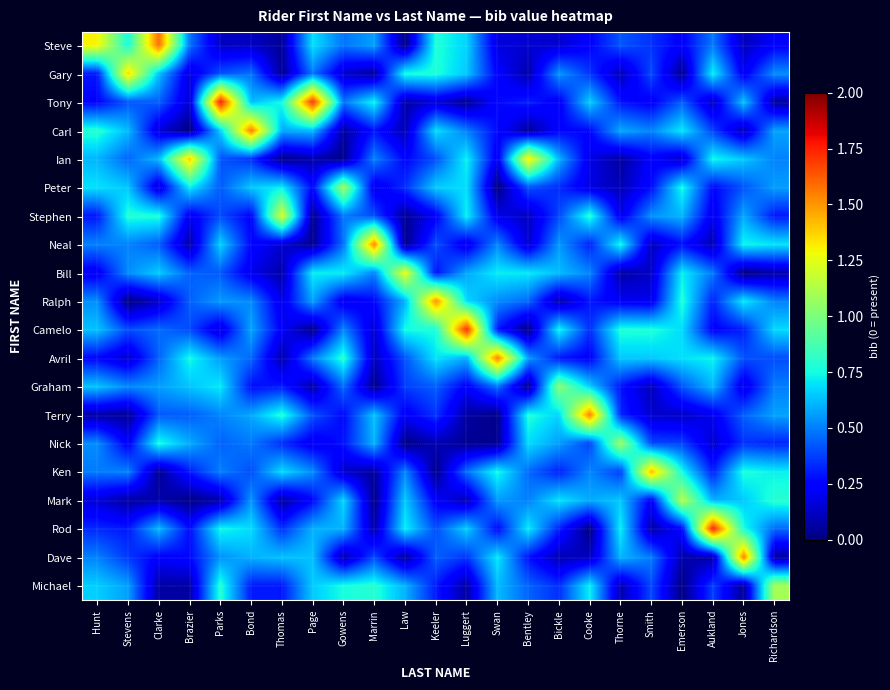

Between Emerson and Swan, which is larger?

Emerson